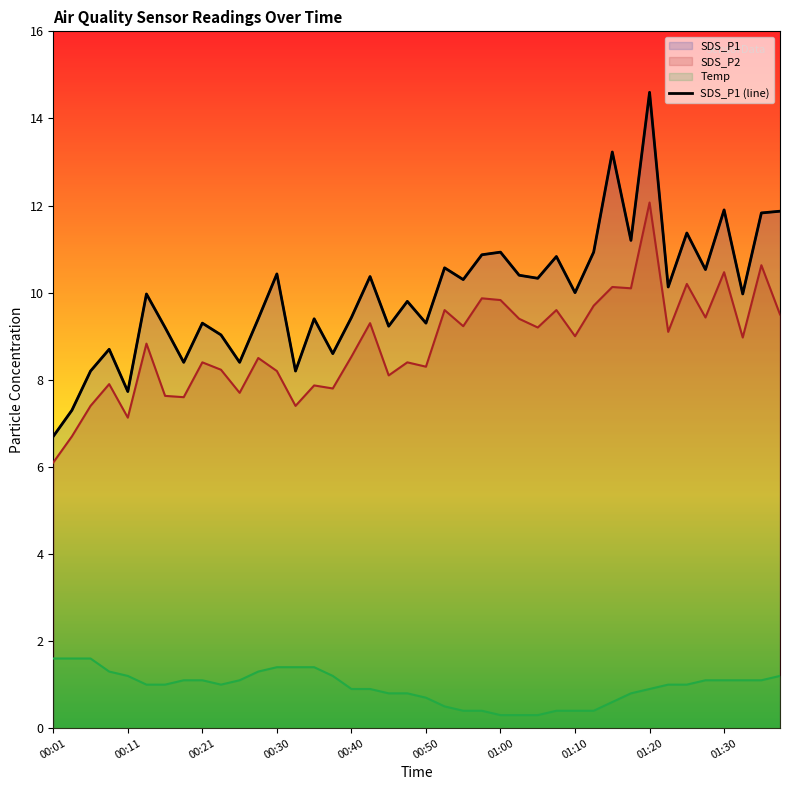

Reading left to right, extract all data points from this chart.

6.7	7.3	8.2	8.7	7.7	10.0	9.2	8.4	9.3	9.0	8.4	9.4	10.4	8.2	9.4	8.6	9.4	10.4	9.2	9.8	9.3	10.6	10.3	10.9	10.9	10.4	10.3	10.8	10.0	10.9	13.2	11.2	14.6	10.1	11.4	10.5	11.9	10.0	11.8	11.9